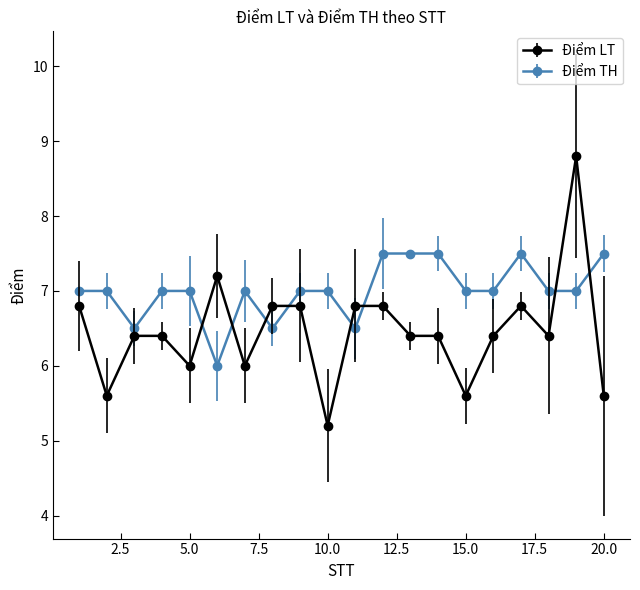

What is the minimum value shown in the chart?

5.2